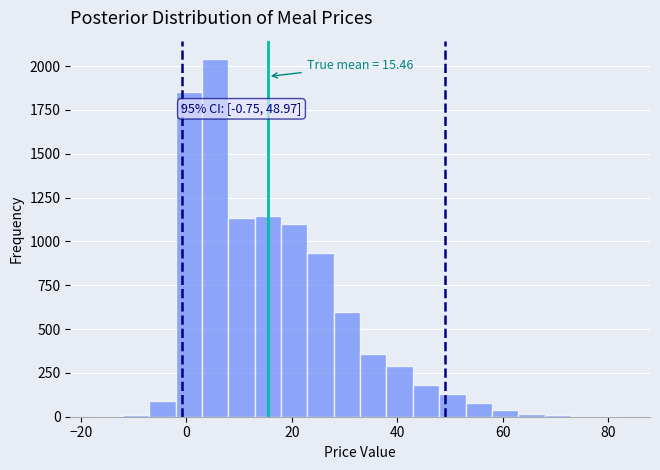

Around what value on the x-axis is the tallest bar? Give the approximate position of its centre, as read against the axis.

6